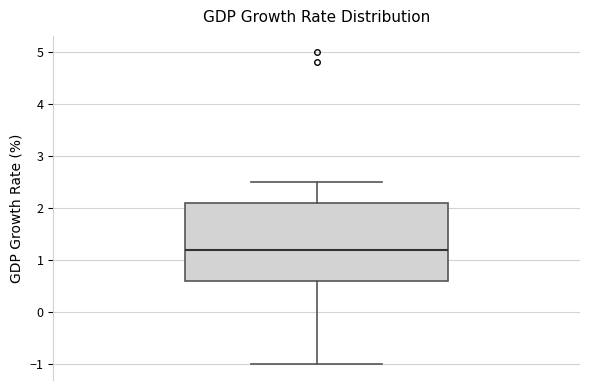

Transcribe this box plot: give where the median line is, the range the box spans, and where the two whiskers end, as read against the y-axis. The values are not printed on the chart, so give them approximately, as read against the axis.

median 1.2, box 0.6 to 2.1, whiskers -1.0 to 2.5